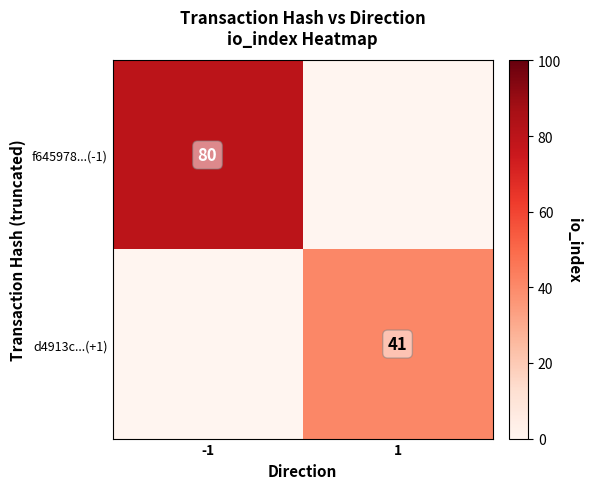

The f645978...(-1) series shows 80 at -1. True or false?

True